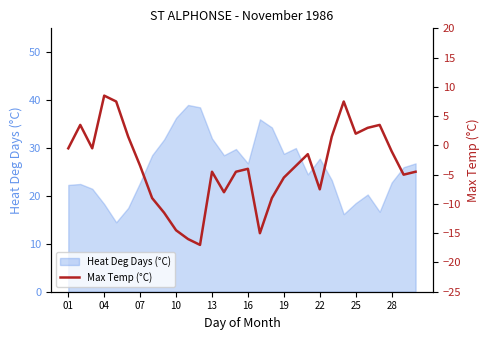

What is the sum of all values?

-107.5